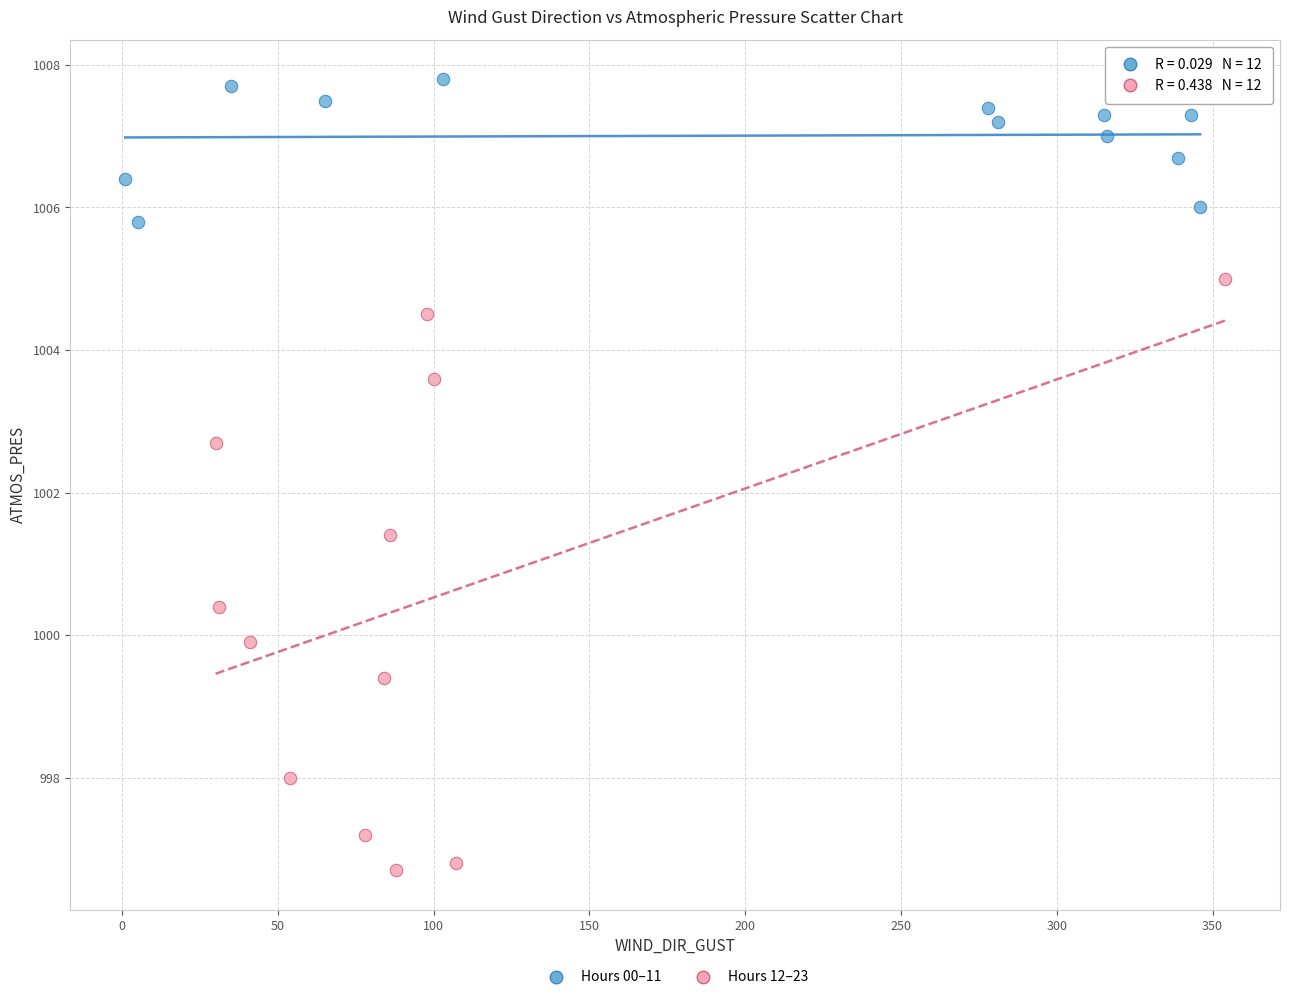

What are all the series names shown in the legend?

Hours 00–11, Hours 12–23